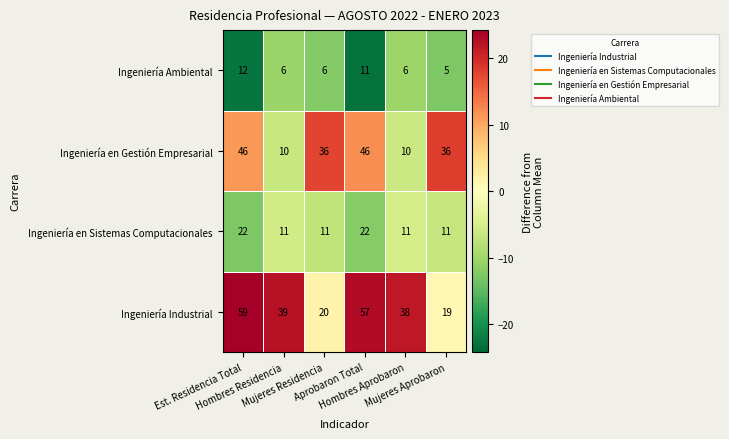

What is the highest value of the Ingeniería Industrial series?

59